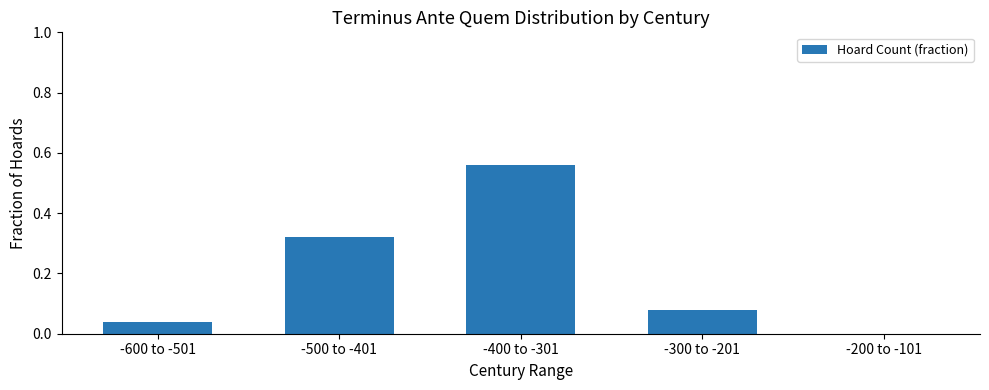

Which label corresponds to the largest value in the chart?

-400 to -301